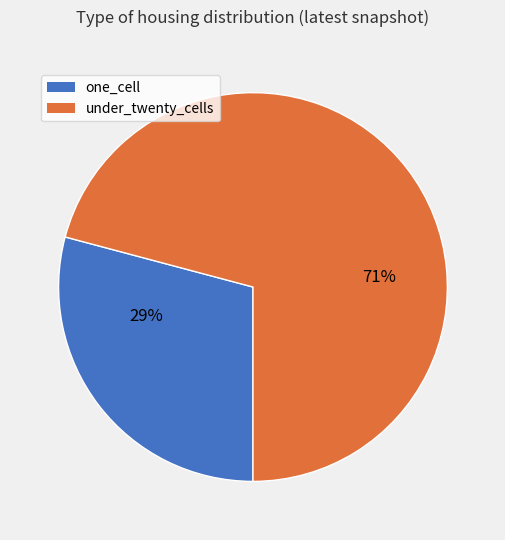

Is it true that one_cell is 43% of the pie?

False